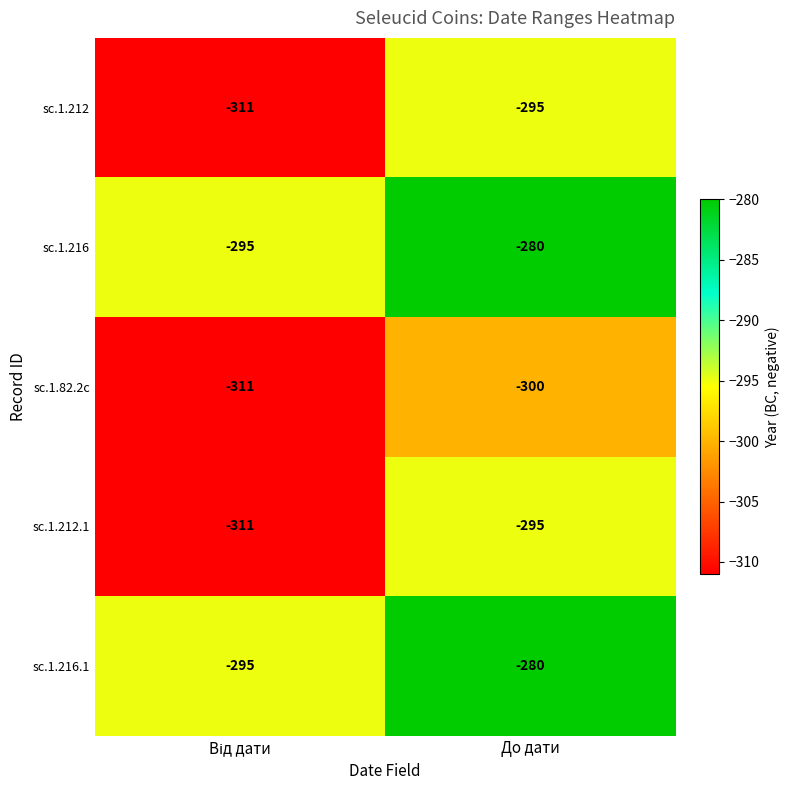

Is it true that sc.1.212.1 equals -440 at До дати?

False